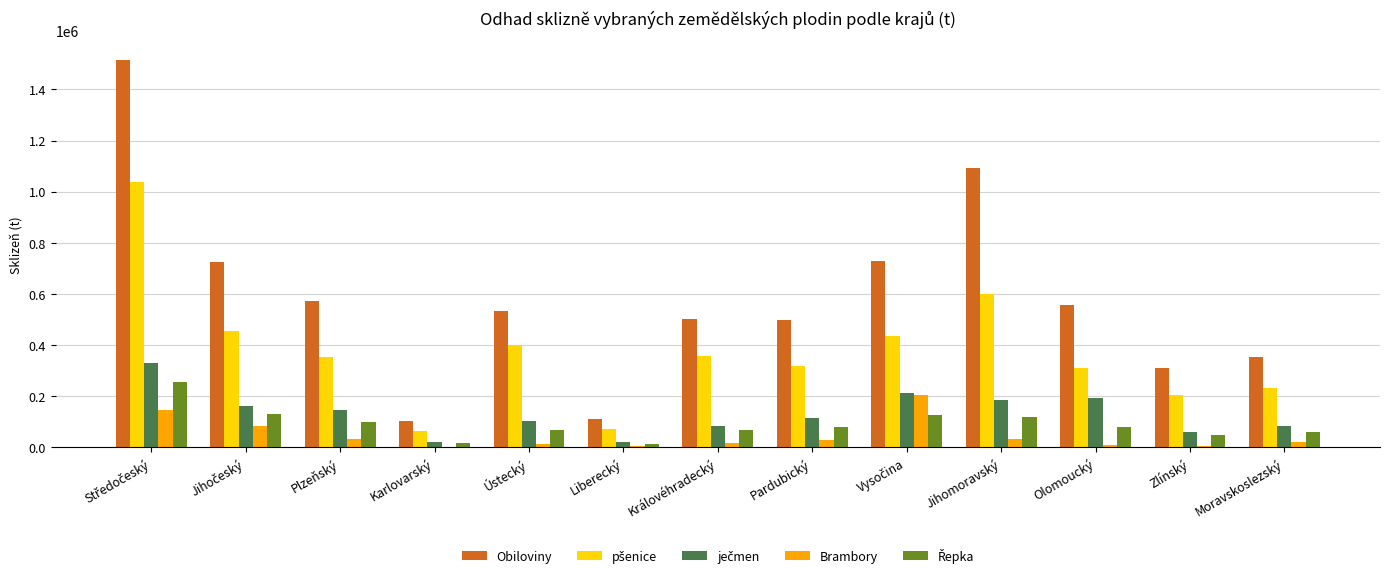

Between Ústecký and Liberecký, which series saw the biggest shift?

Obiloviny